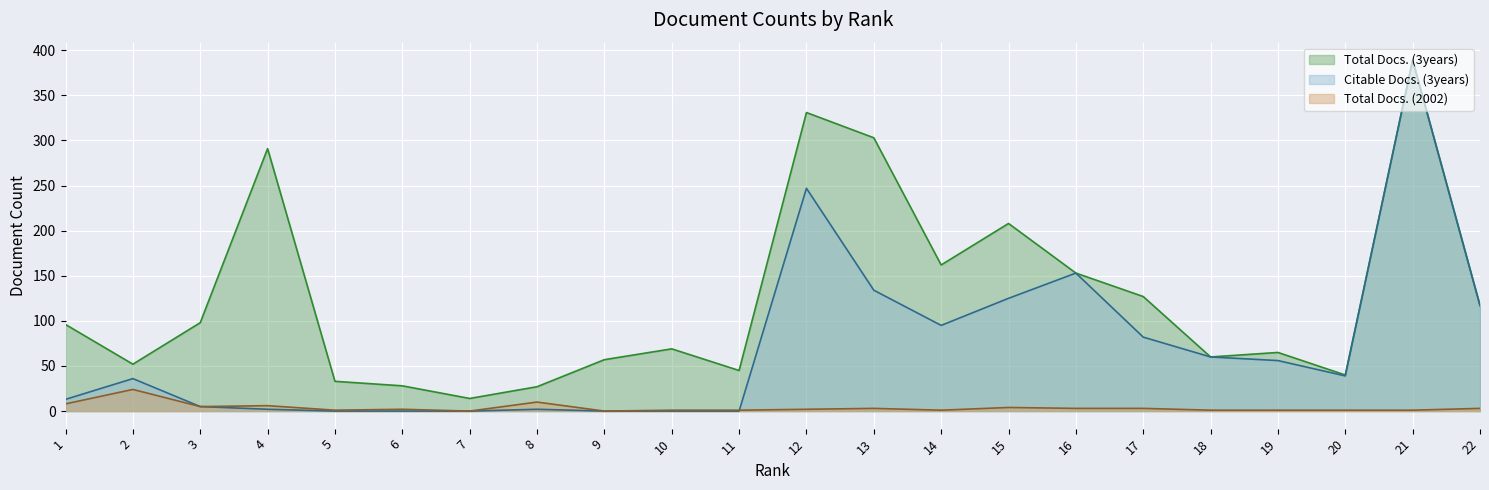

At 17, list the series in order from smallest to largest.

Total Docs. (2002), Citable Docs. (3years), Total Docs. (3years)